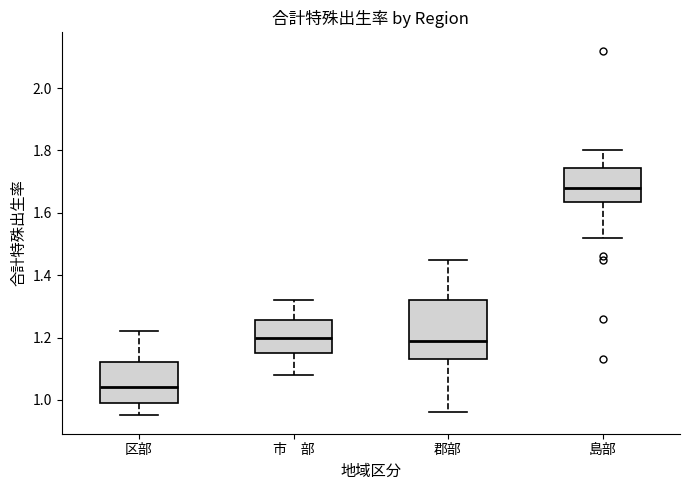

Reading left to right, read every box against the y-axis: the position of its median line, the range the box covers, and the ends of its whiskers. The values are not printed on the chart, so give them approximately, as read against the axis.

区部: median 1.04, box 1.00 to 1.12, whiskers 0.96 to 1.22
市 部: median 1.20, box 1.16 to 1.26, whiskers 1.08 to 1.32
郡部: median 1.20, box 1.14 to 1.32, whiskers 0.96 to 1.46
島部: median 1.68, box 1.64 to 1.74, whiskers 1.52 to 1.80